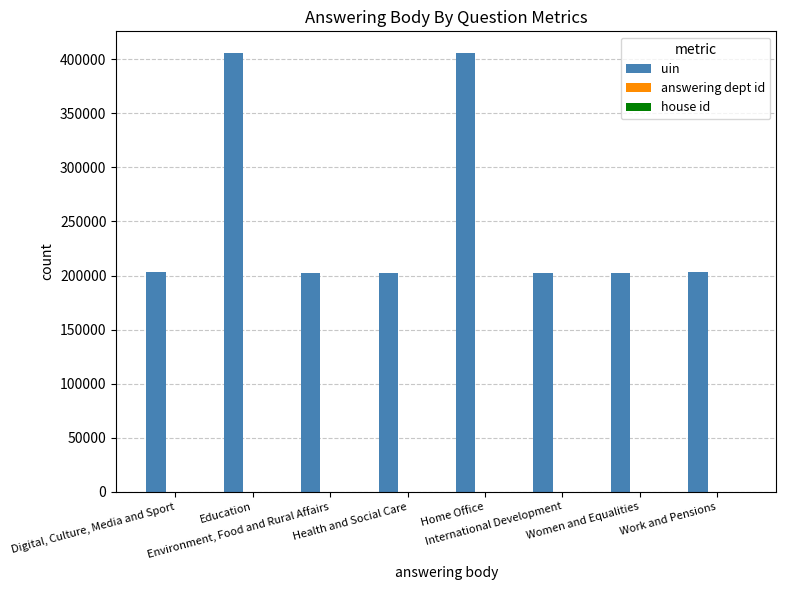

What is the greatest value displayed?

405670